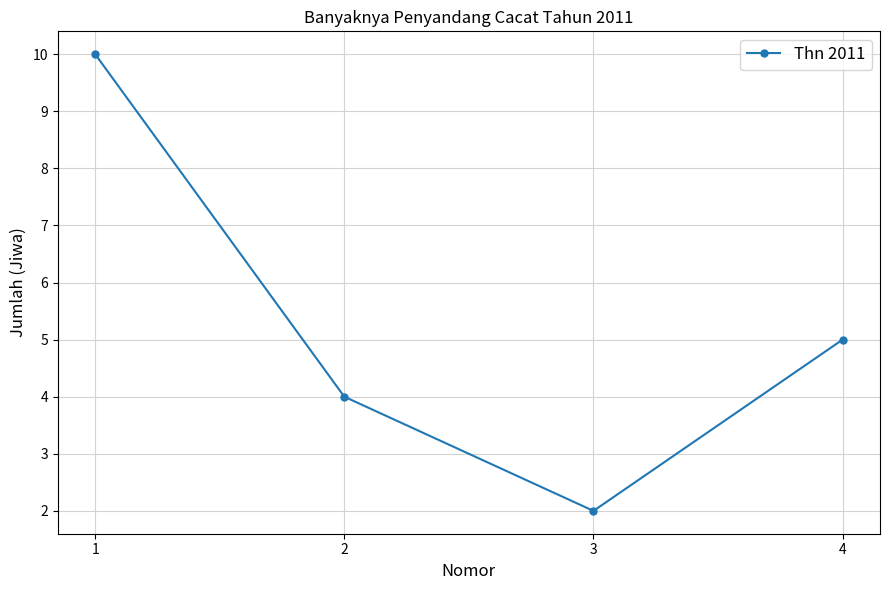

Rank the categories by value from highest to lowest.

1, 4, 2, 3